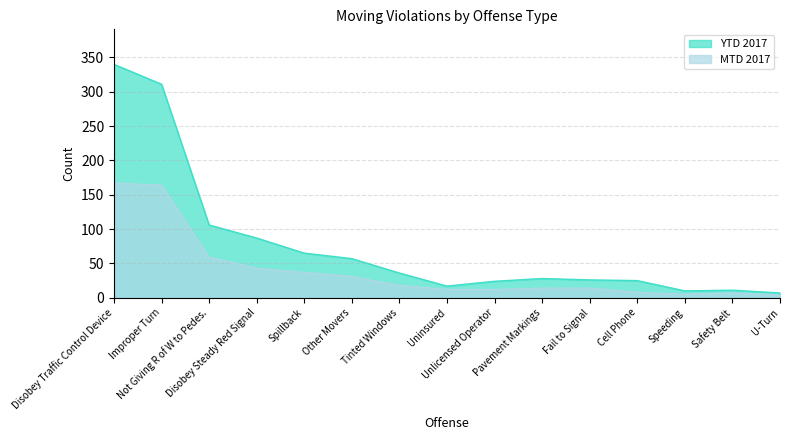

True or false: MTD 2017 and YTD 2017 cross at least once.

False